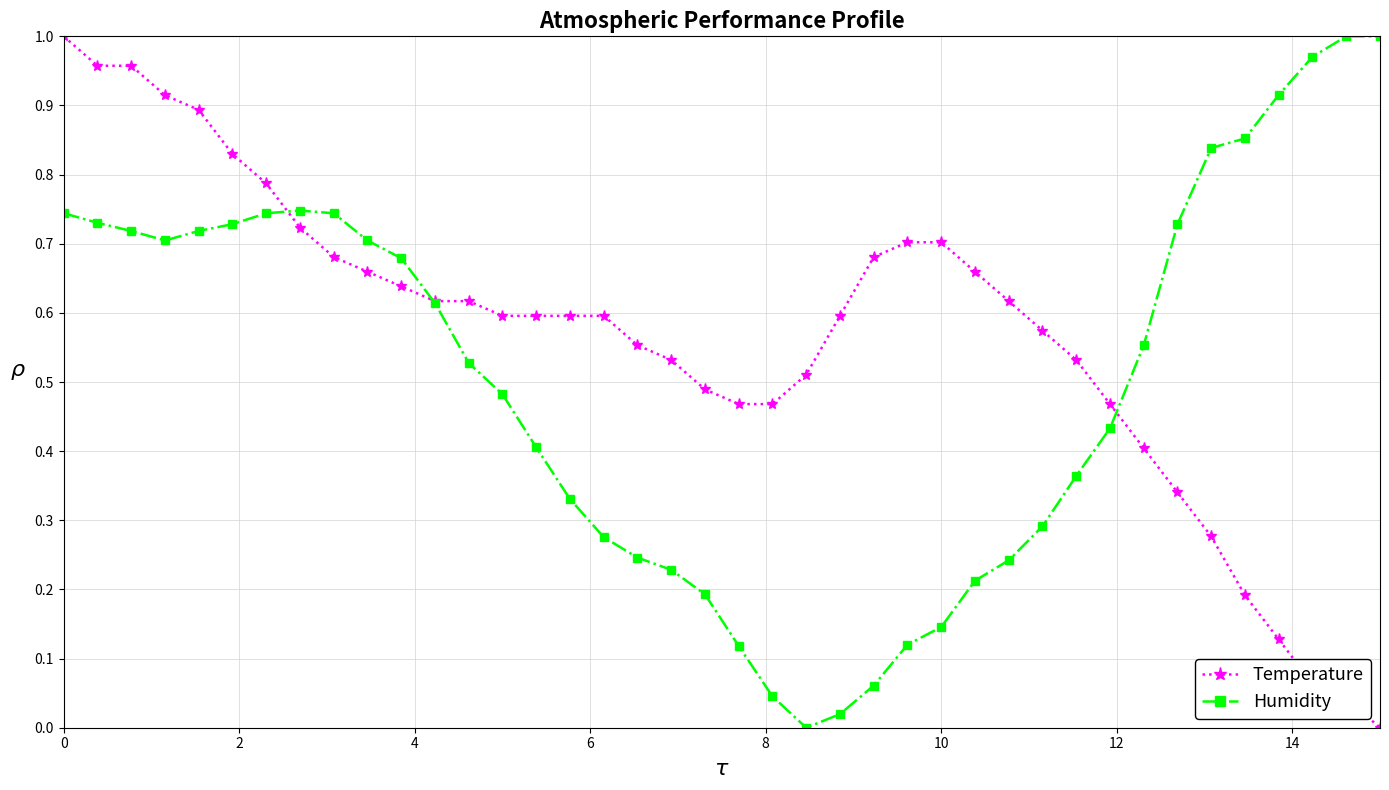

How many lines are shown in the chart?

2